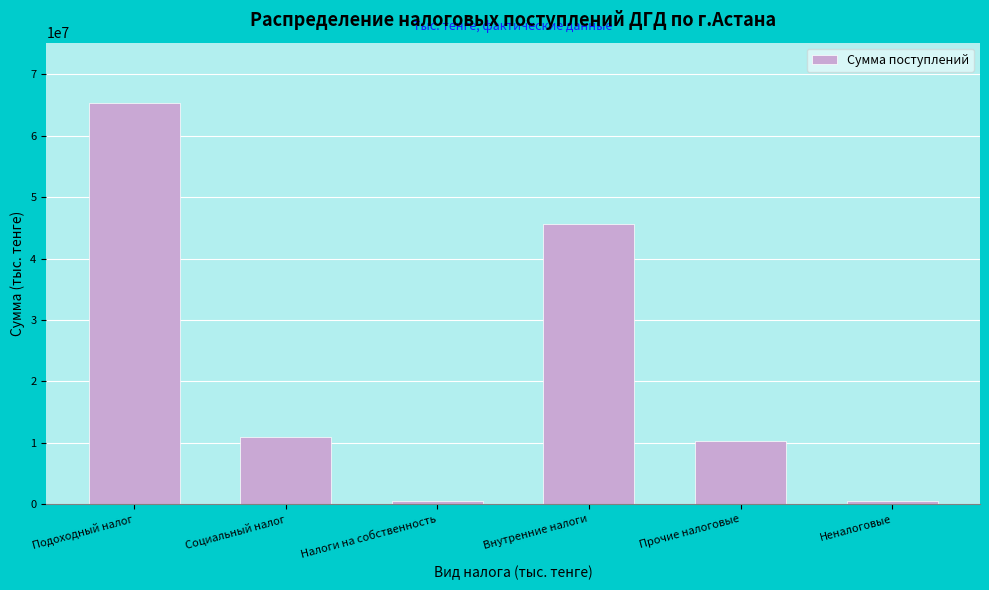

Which label corresponds to the largest value in the chart?

Подоходный налог